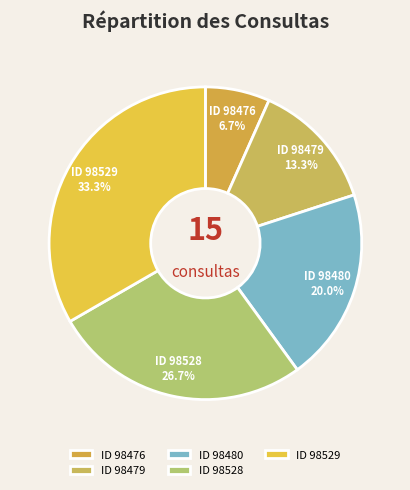

What percentage is NOT represented by ID 98528?

73.3%